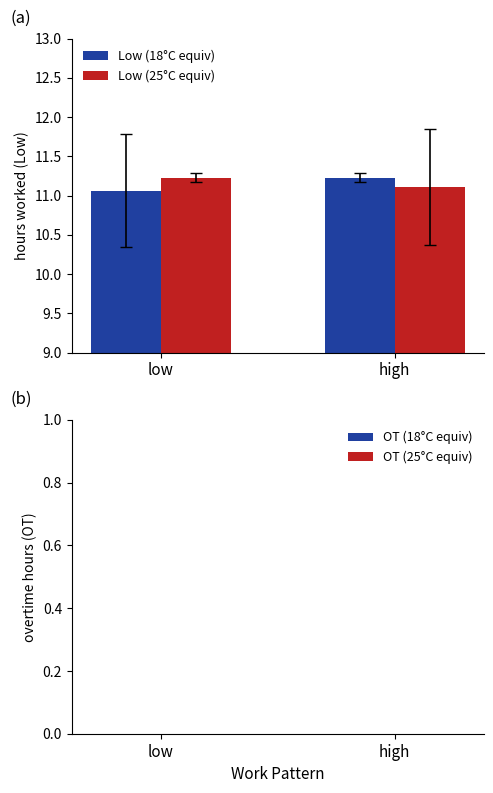

What is the average value of the Low (18°C equiv) series?

11.1